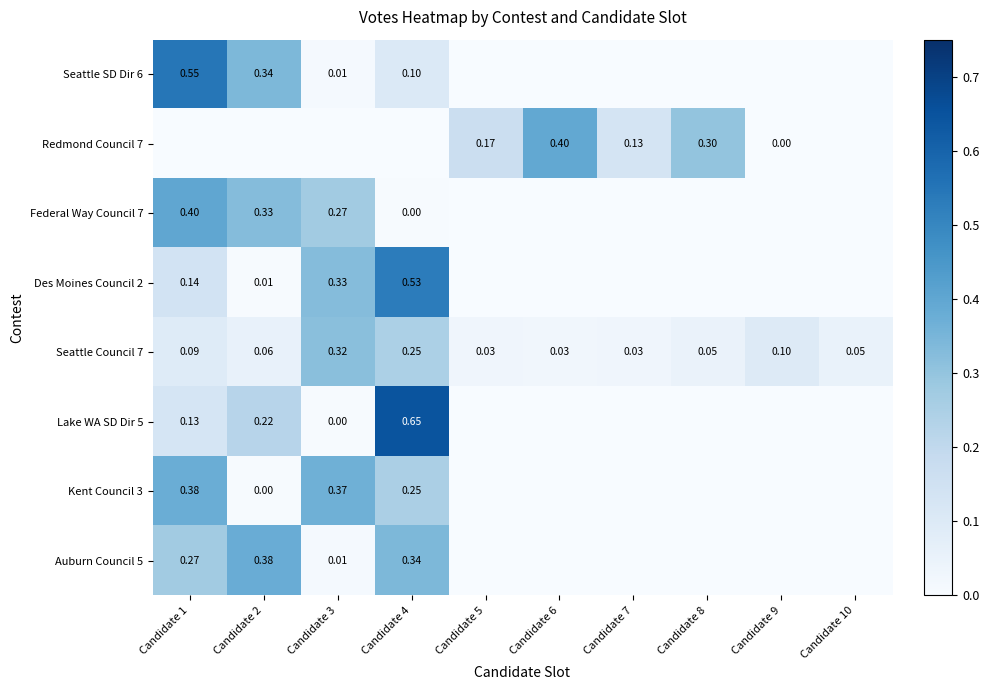

Is the value of Redmond Council 7 at Candidate 5 greater than the value of Des Moines Council 2 at Candidate 2?

Yes